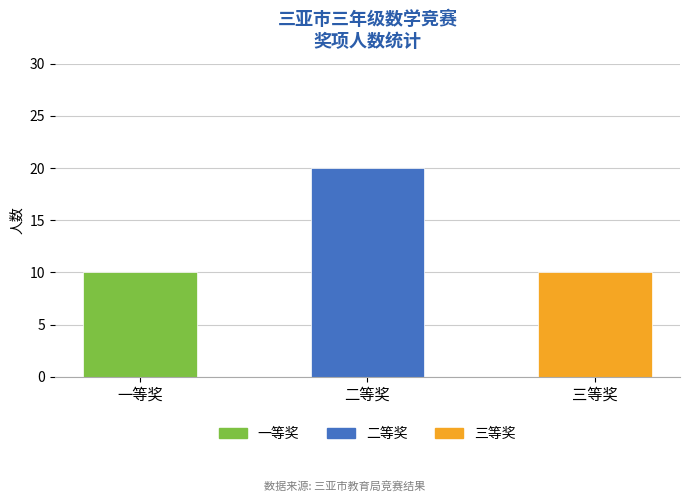

Reading left to right, extract all data points from this chart.

一等奖=10	二等奖=20	三等奖=10